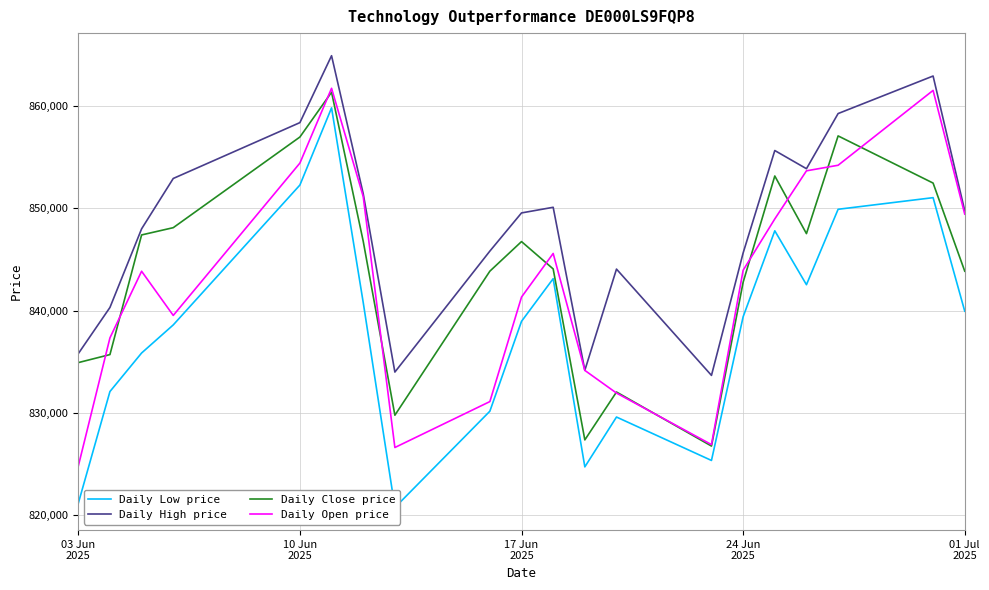

How many values in the Daily Open price series exceed 843934?

9